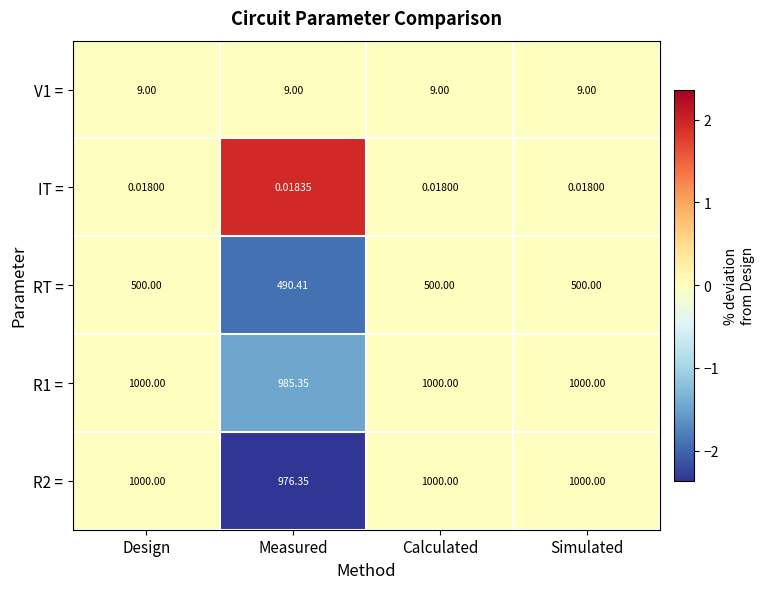

Is the value of IT = at Simulated greater than the value of RT = at Design?

No